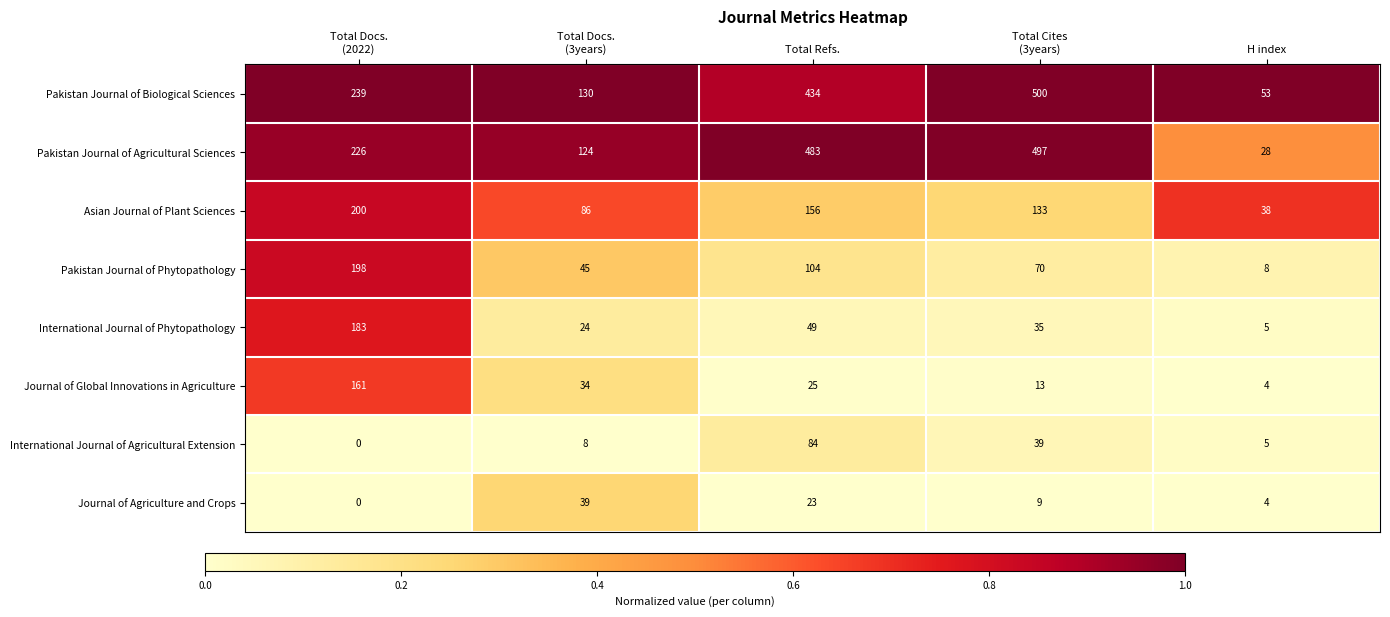

At which category is the sum across all series the highest?

Total Refs.